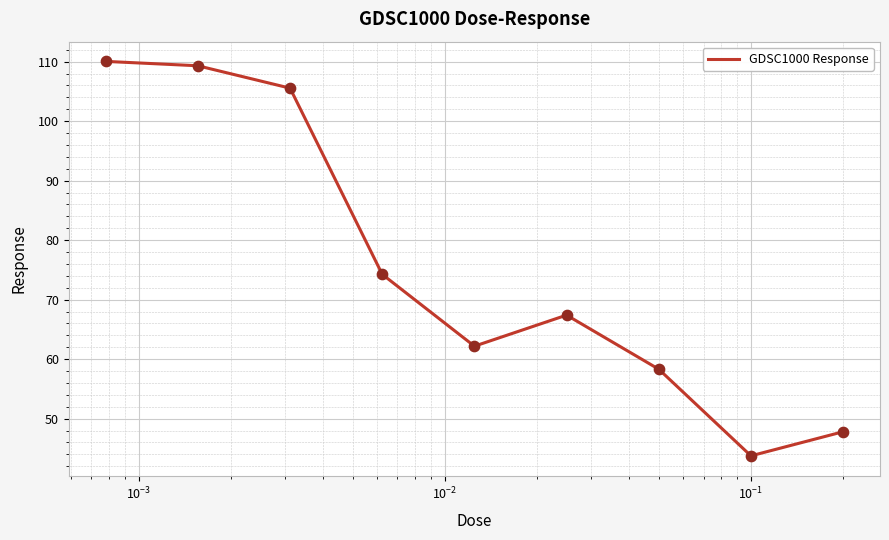

What is the greatest value displayed?

110.0